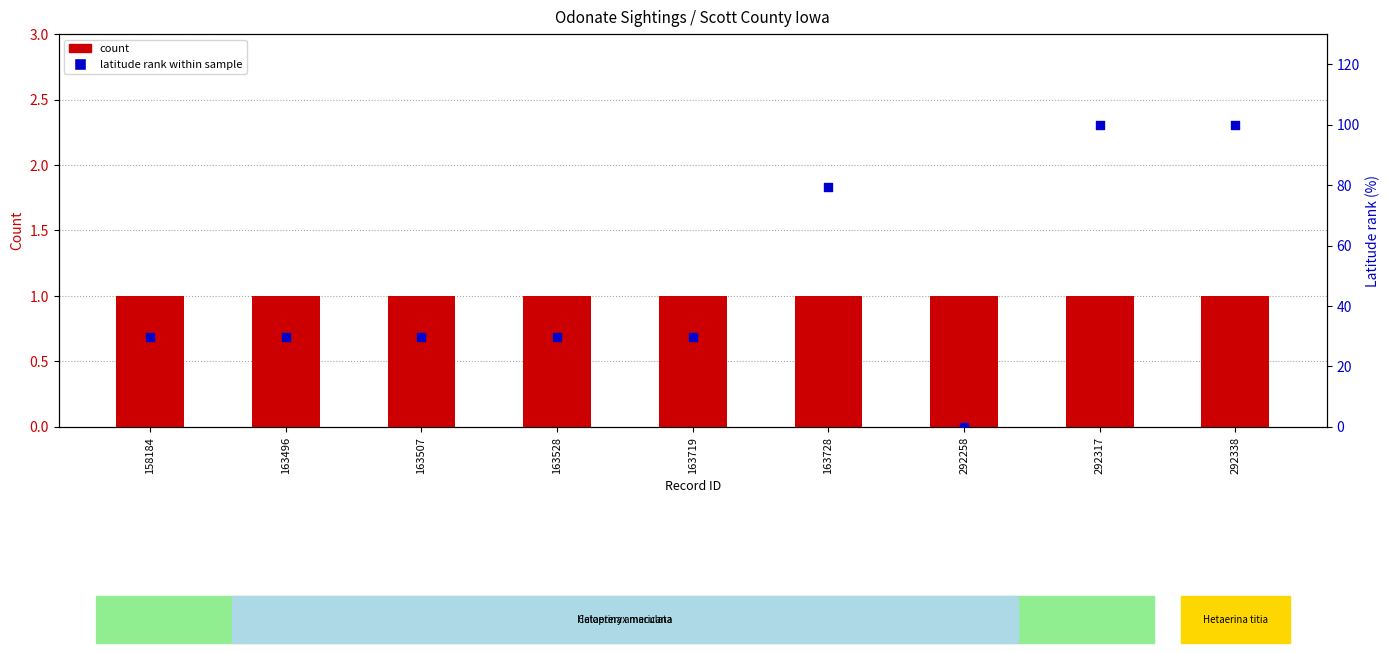

Which series contains the highest Y value?

latitude rank within sample